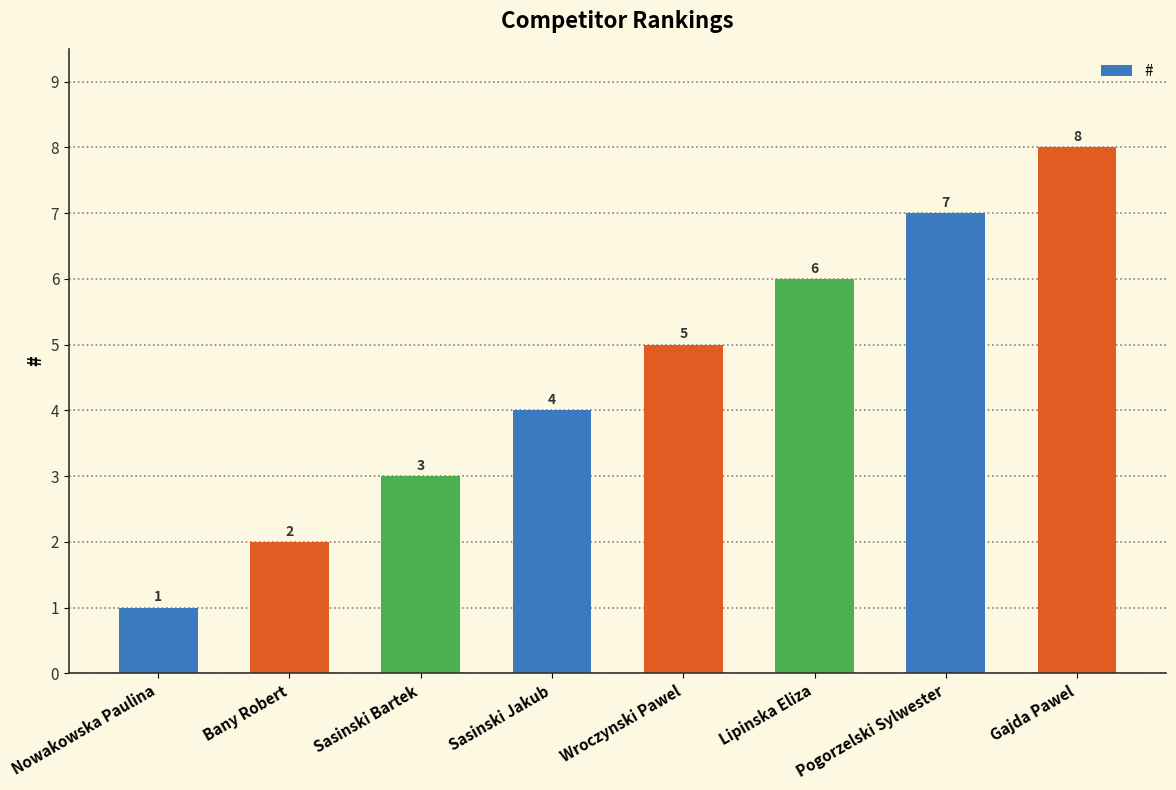

What is the sum of all values?

36